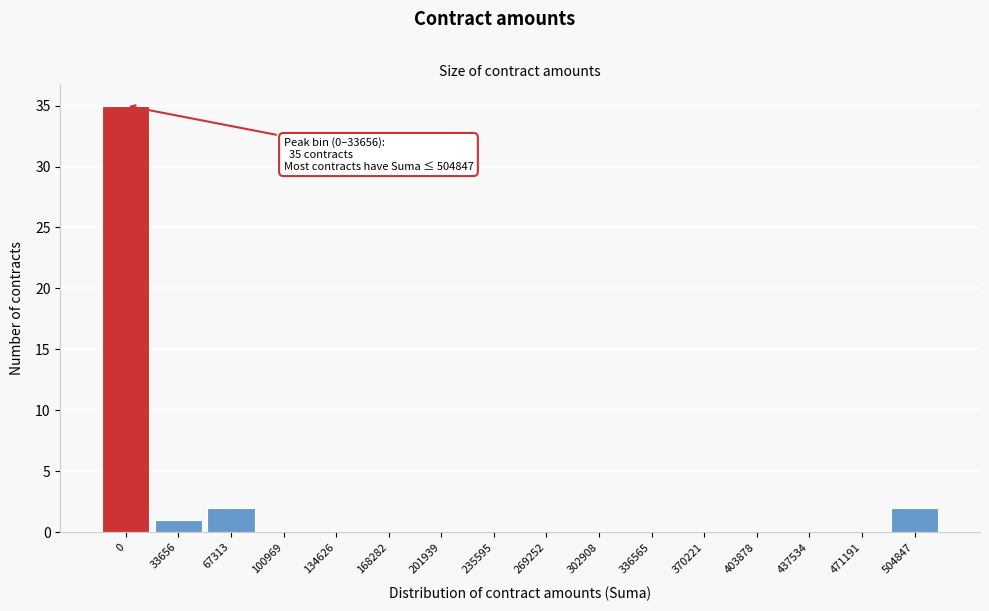

Reading right to left, what are all the values shown in this chart?

504847=2	471191=0	437534=0	403878=0	370221=0	336565=0	302908=0	269252=0	235595=0	201939=0	168282=0	134626=0	100969=0	67313=2	33656=1	0=35